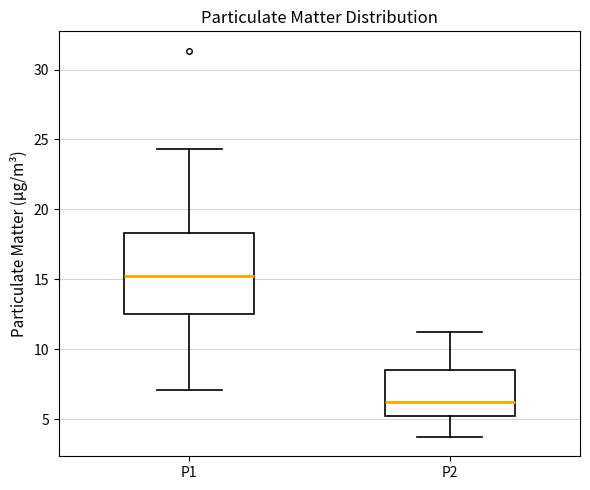

Reading left to right, read every box against the y-axis: the position of its median line, the range the box covers, and the ends of its whiskers. The values are not printed on the chart, so give them approximately, as read against the axis.

P1: median 15.5, box 12.5 to 18.5, whiskers 7.0 to 24.5
P2: median 6.0, box 5.0 to 8.5, whiskers 3.5 to 11.0